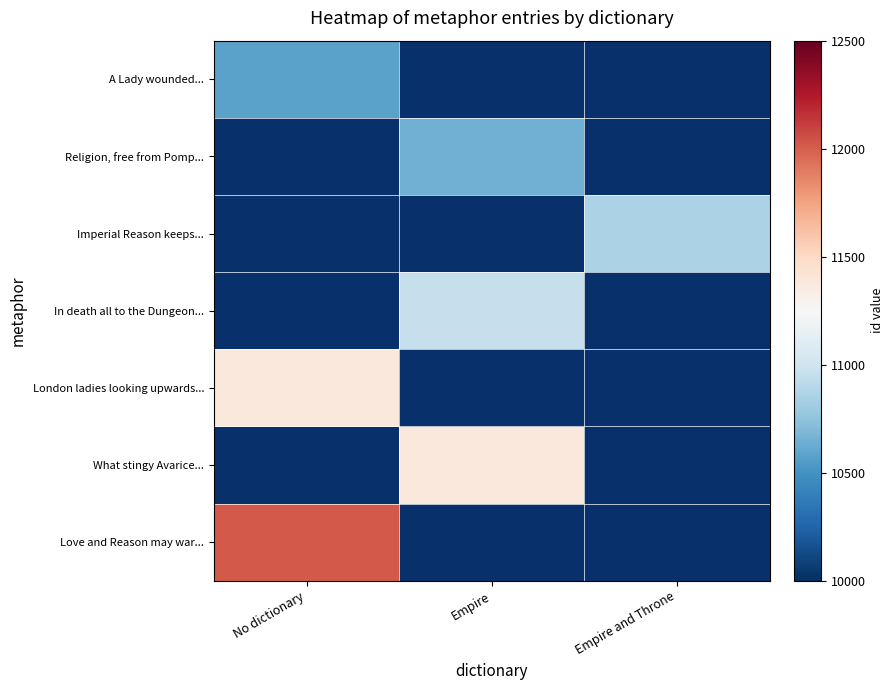

How many series are shown in this chart?

7